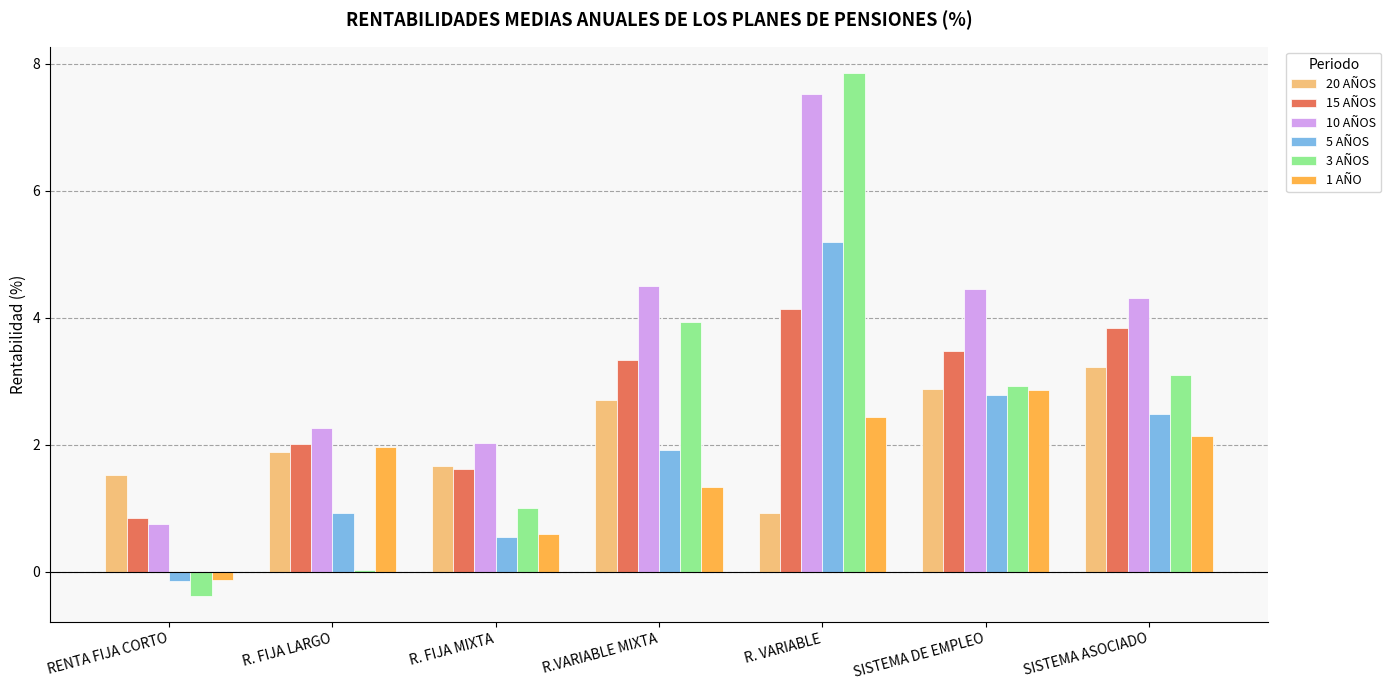

What is the label of the 3rd bar from the left?

R. FIJA MIXTA